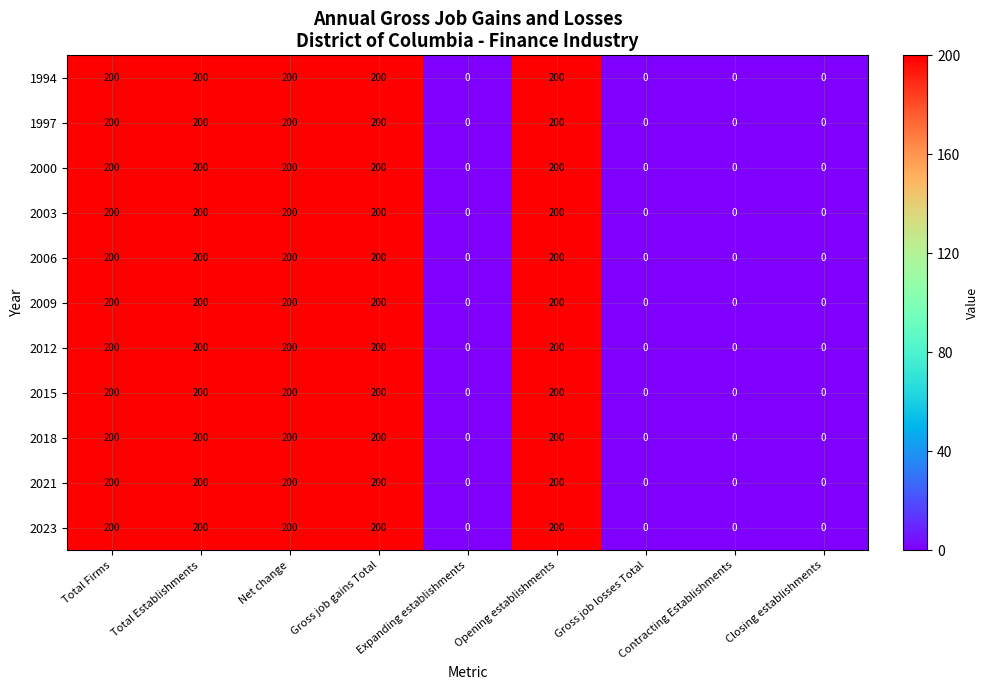

How many values in 1997 are above zero?

5